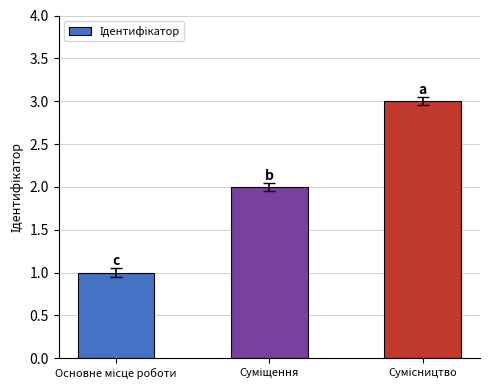

What is the sum of all values?

6